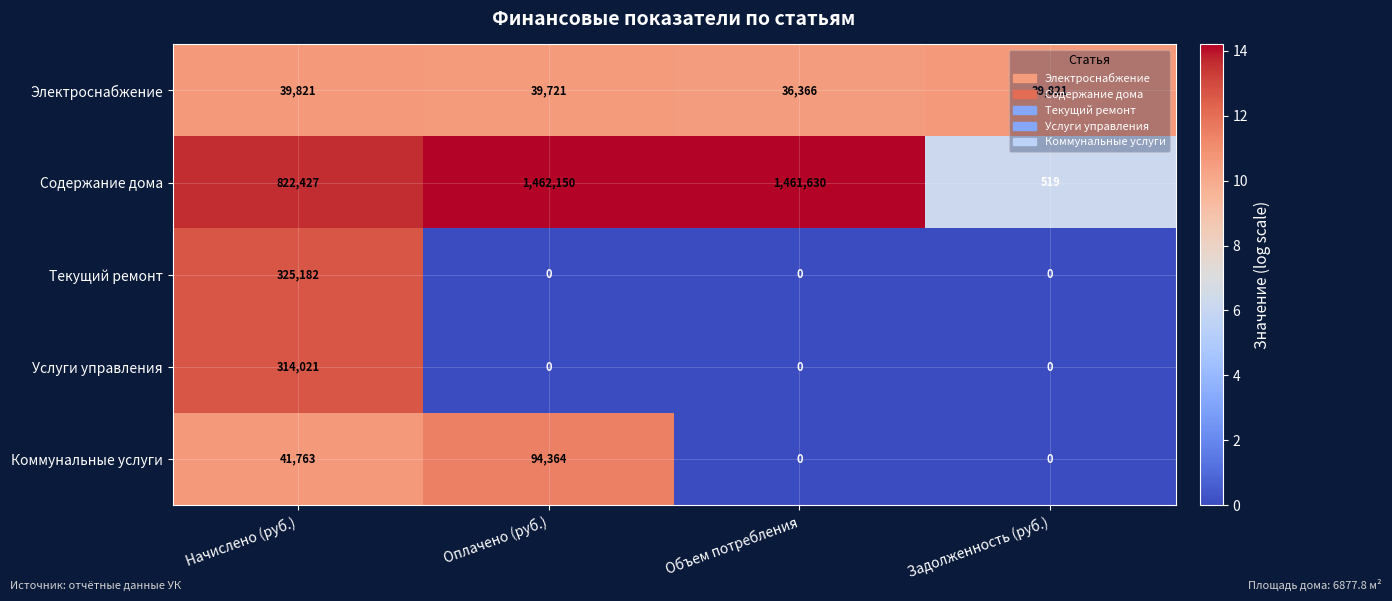

What is the maximum value for Текущий ремонт?

325182